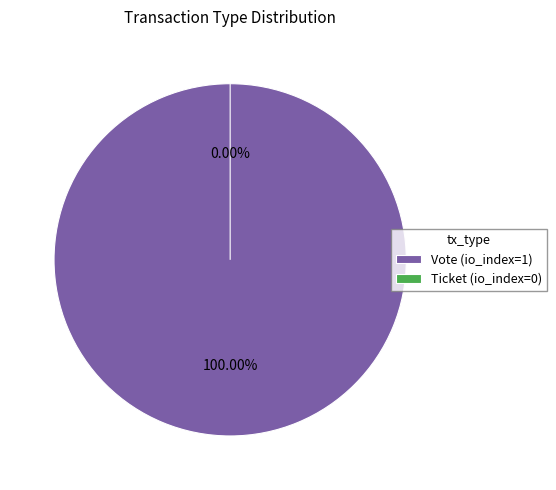

How many slices are in this pie chart?

2